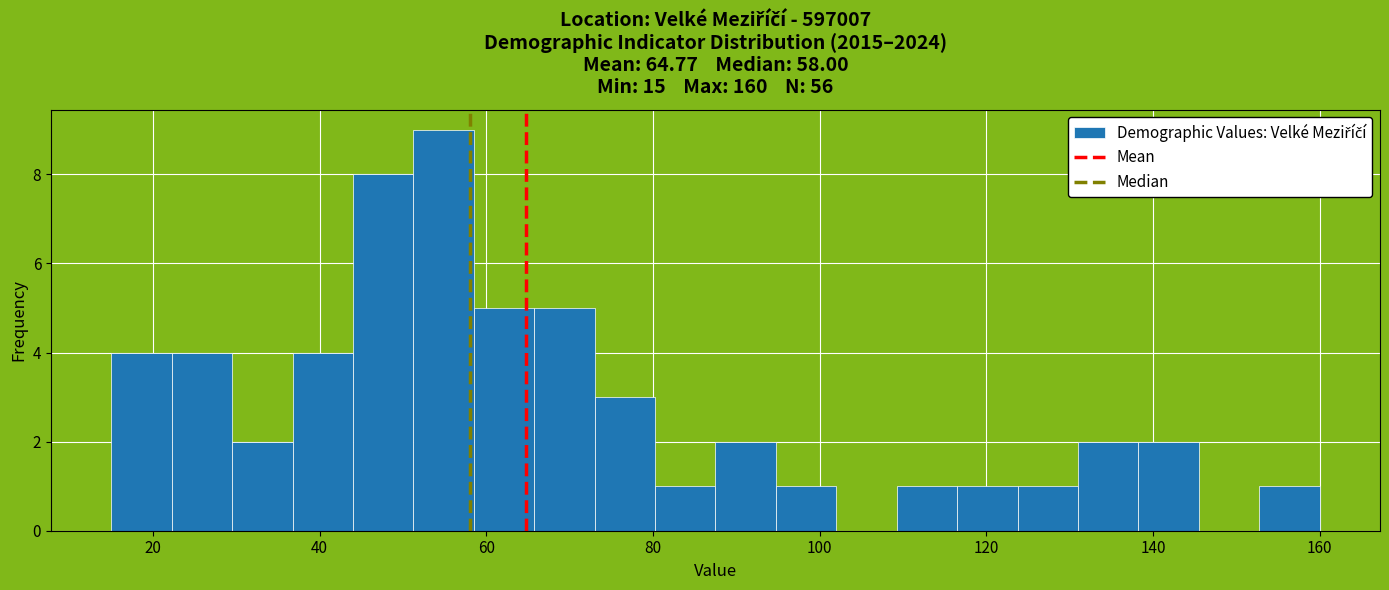

Around what value on the x-axis is the tallest bar? Give the approximate position of its centre, as read against the axis.

54